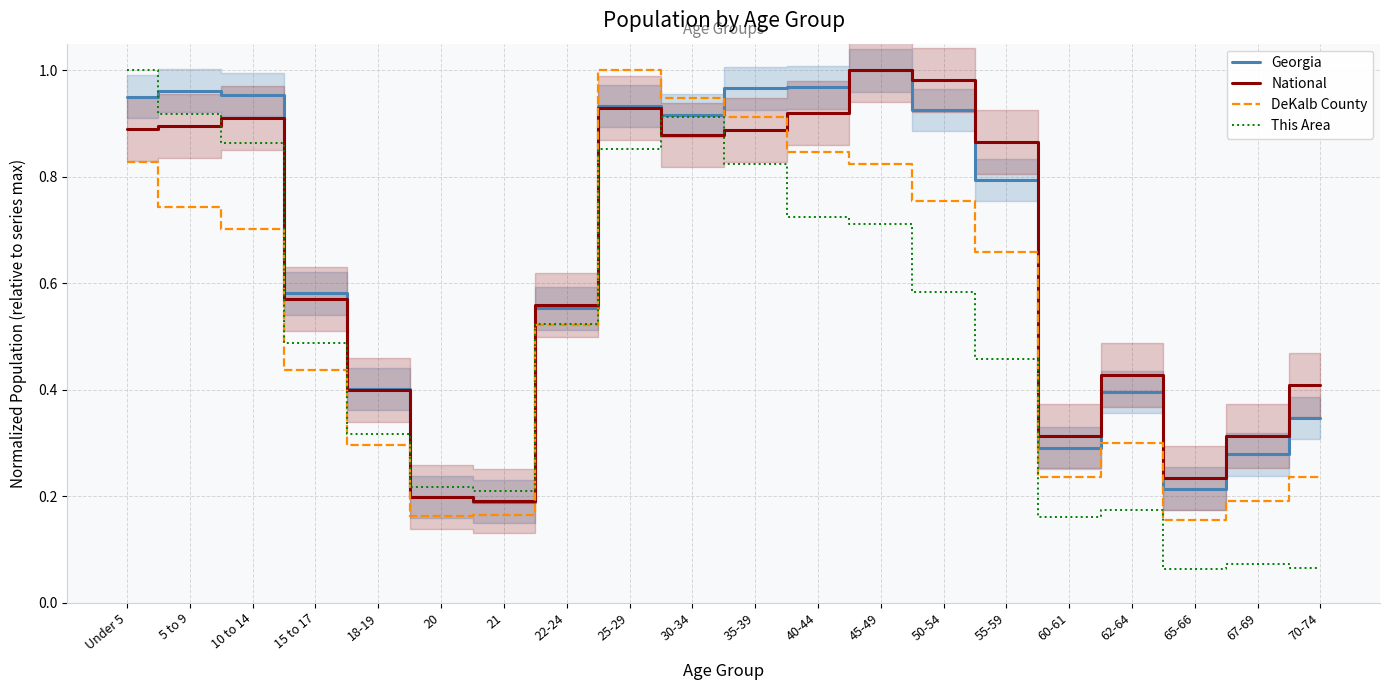

Does the chart have visible grid lines?

Yes